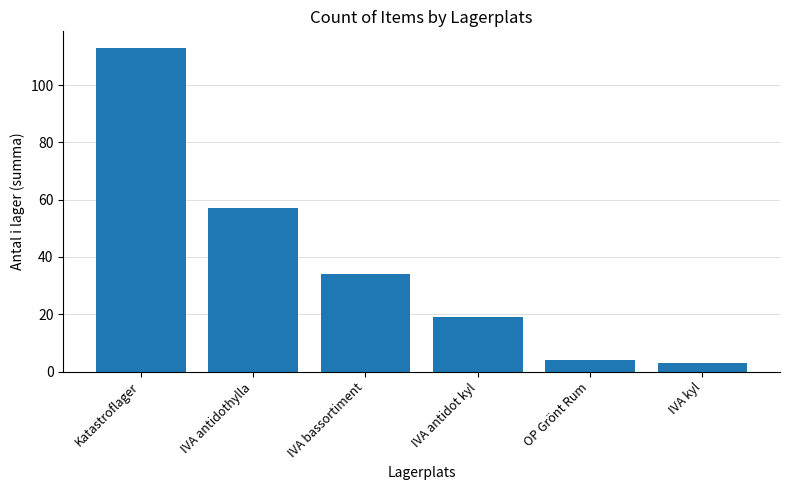

What value does the data have at IVA bassortiment?

34.0